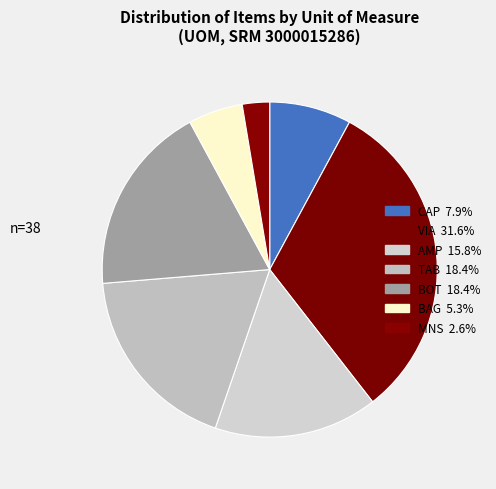

Count the number of slices in the pie.

7